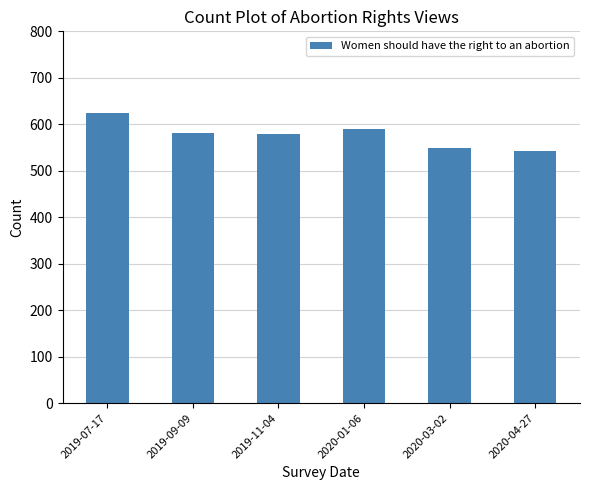

Are the bars horizontal?

No